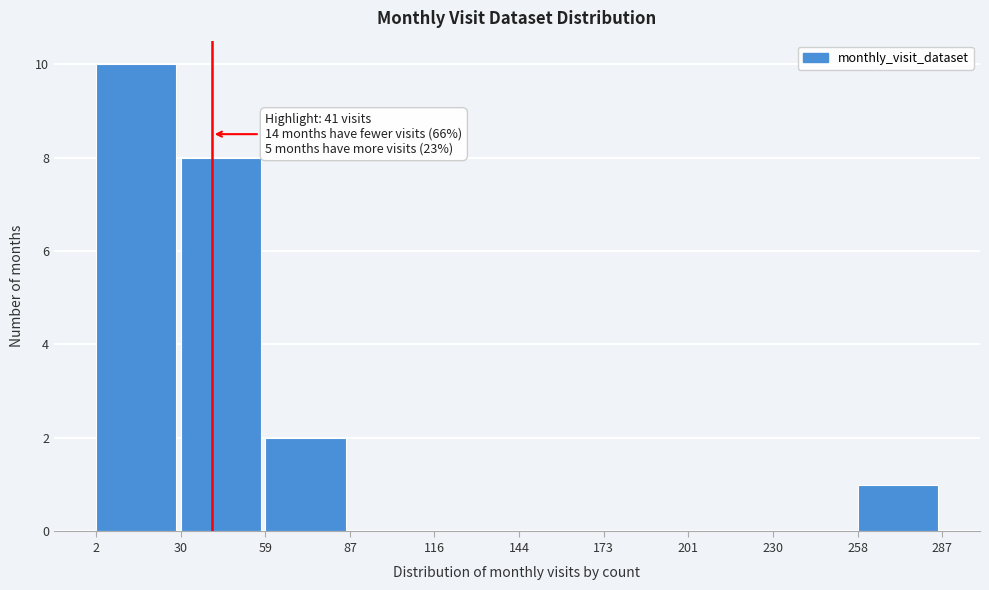

Which range on the x-axis has the tallest bar?

2 to 30